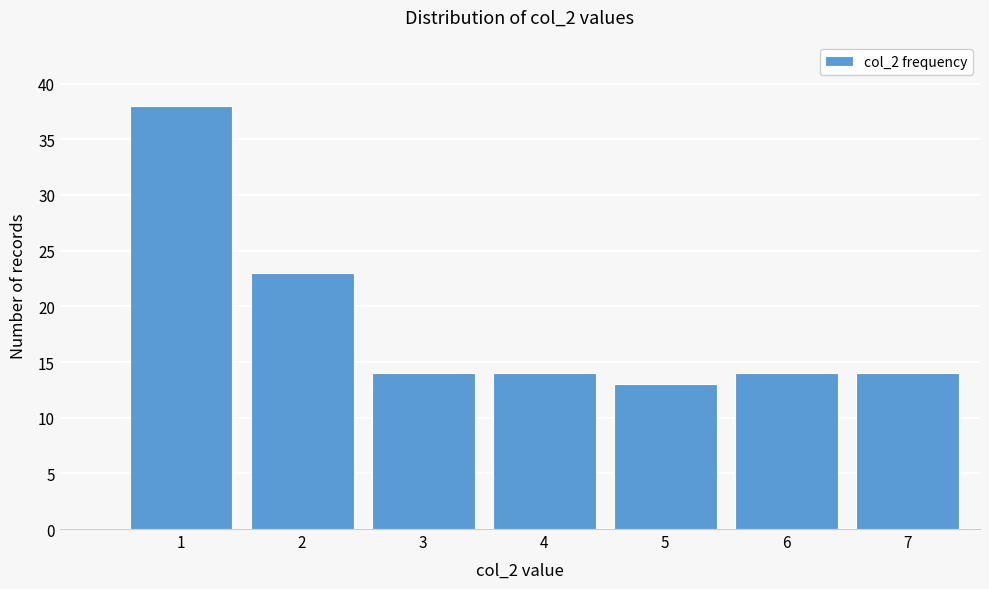

Reading right to left, extract all data points from this chart.

14	14	13	14	14	23	38